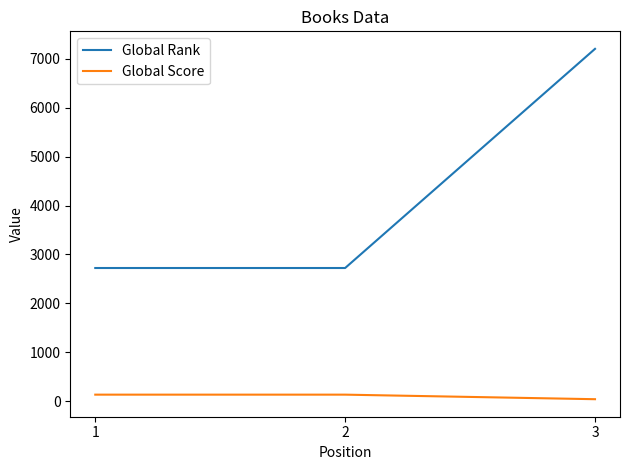

What is the sum of the Global Rank values at 2 and 1?

5448